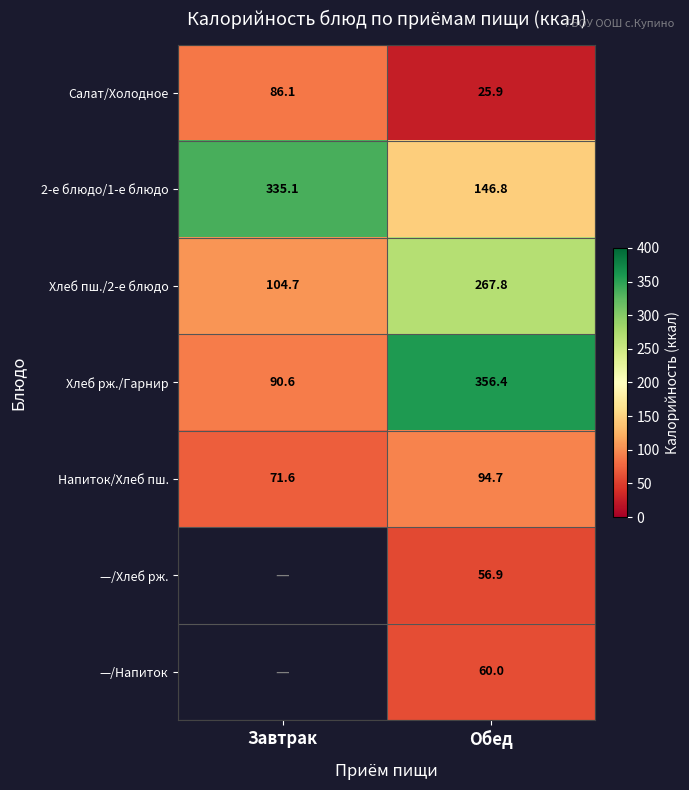

At which label does 2-е блюдо/1-е блюдо reach its minimum?

Обед